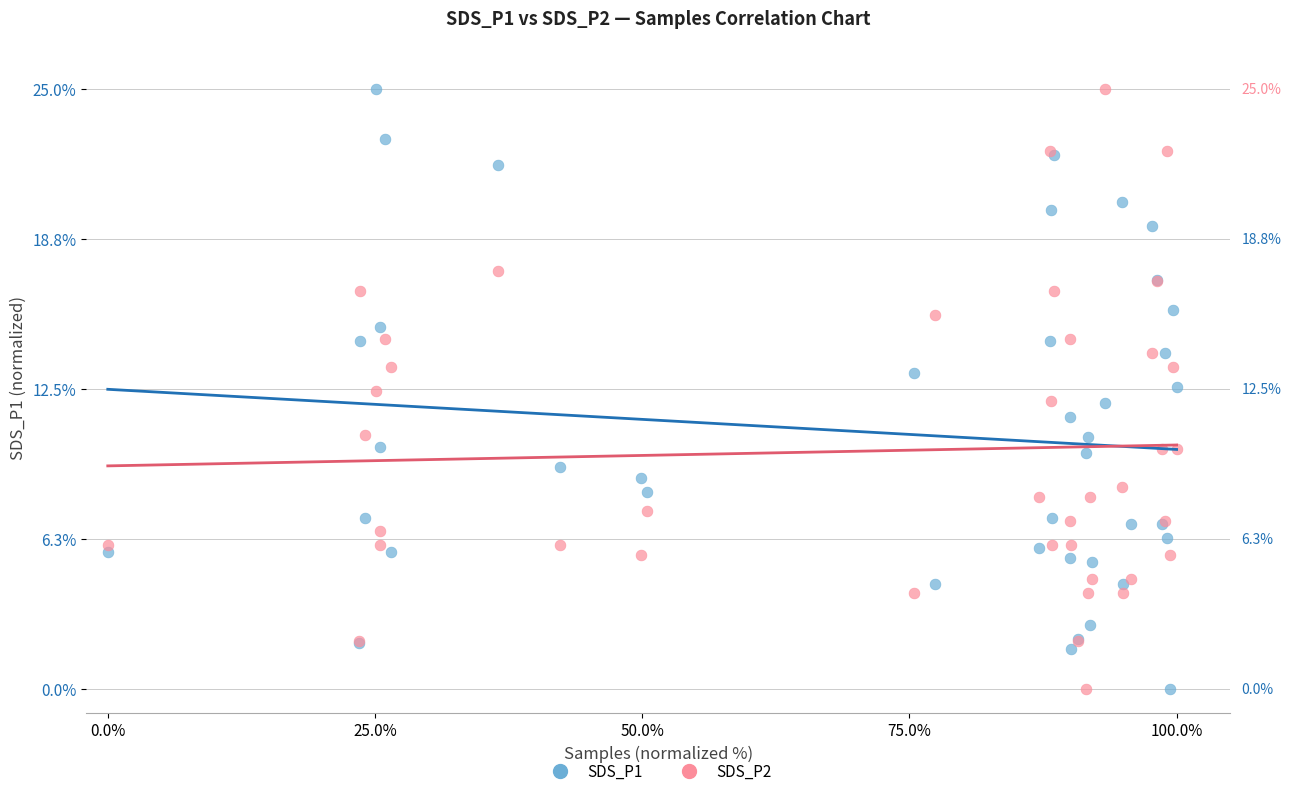

What is the X range (max minus min) for the scatter plot?

100.0